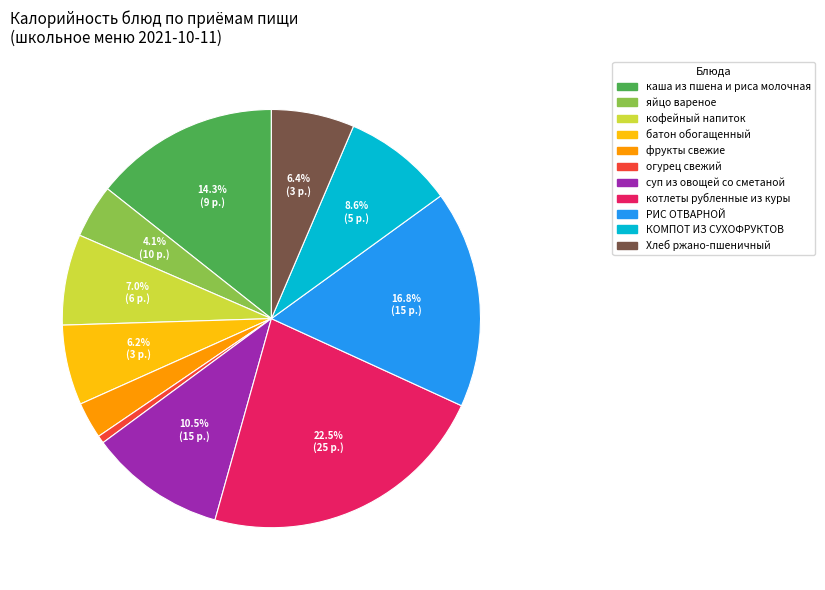

Is РИС ОТВАРНОЙ the majority of the pie?

No